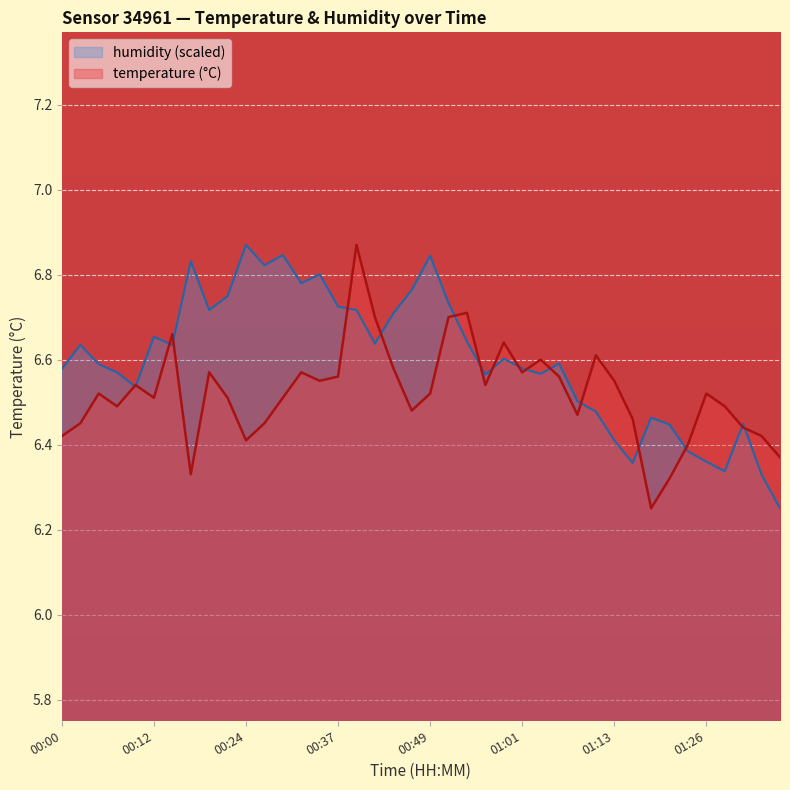

Reading left to right, list all the values displayed in this chart.

temperature: 6.4	6.5	6.5	6.5	6.5	6.5	6.7	6.3	6.6	6.5	6.4	6.5	6.5	6.6	6.5	6.6	6.9	6.7	6.6	6.5	6.5	6.7	6.7	6.5	6.6	6.6	6.6	6.6	6.5	6.6	6.5	6.5	6.2	6.3	6.4	6.5	6.5	6.4	6.4	6.4
humidity: 6.6	6.6	6.6	6.6	6.5	6.7	6.6	6.8	6.7	6.7	6.9	6.8	6.8	6.8	6.8	6.7	6.7	6.6	6.7	6.8	6.8	6.7	6.6	6.6	6.6	6.6	6.6	6.6	6.5	6.5	6.4	6.4	6.5	6.4	6.4	6.4	6.3	6.4	6.3	6.2